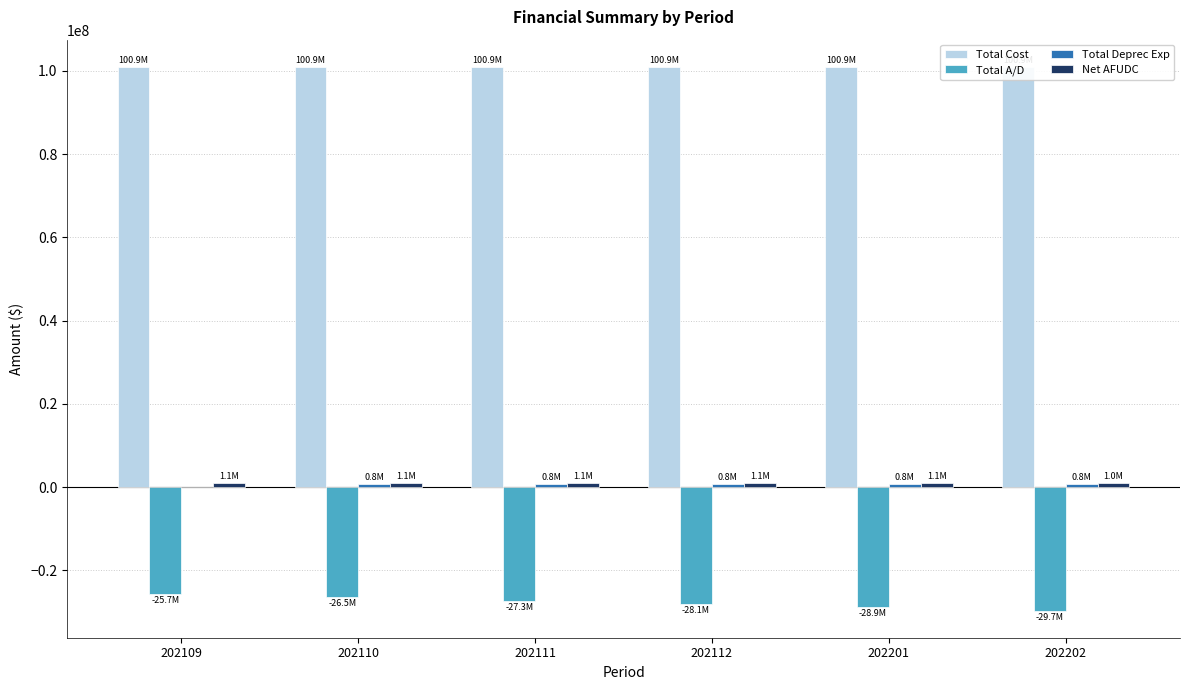

Between 202110 and 202201, which is larger?

202110